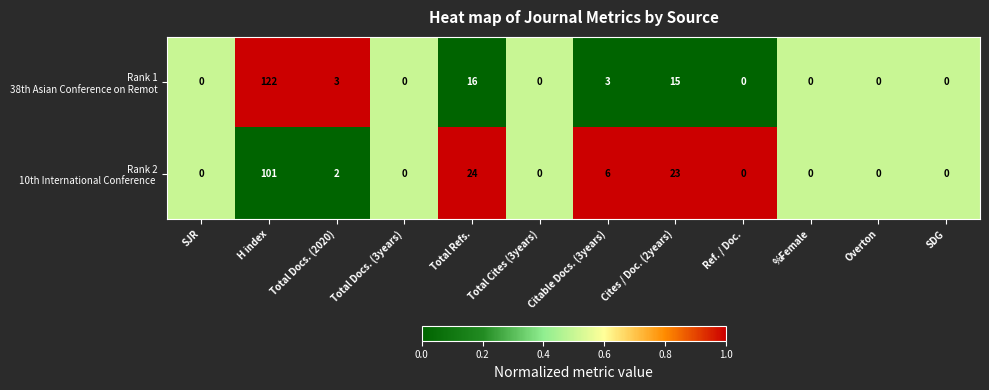

At which category is the sum across all series the highest?

H index